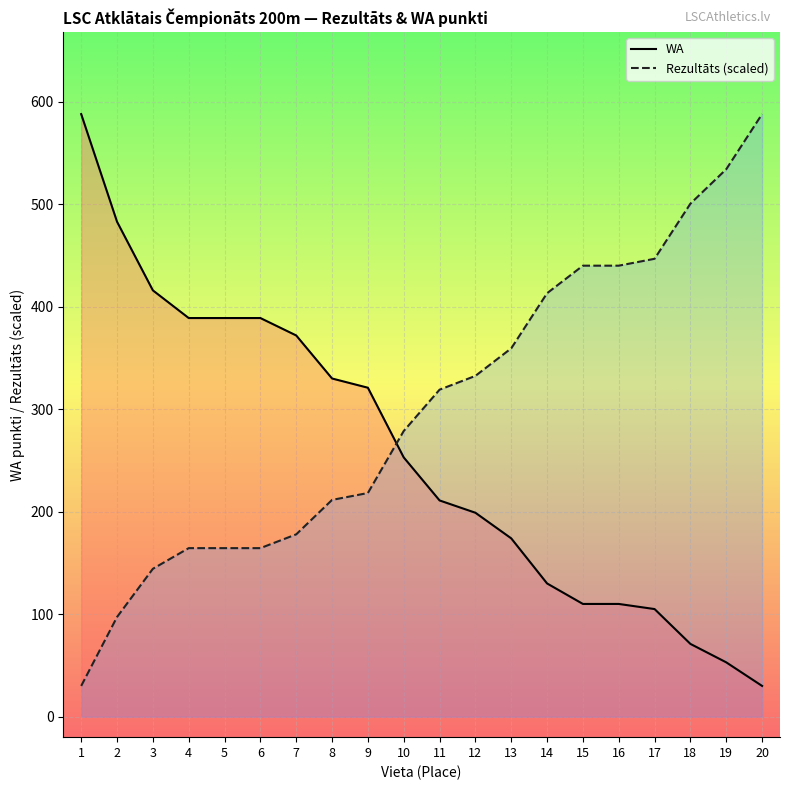

Where do Rezultāts (scaled) and WA first cross each other?

9 and 10